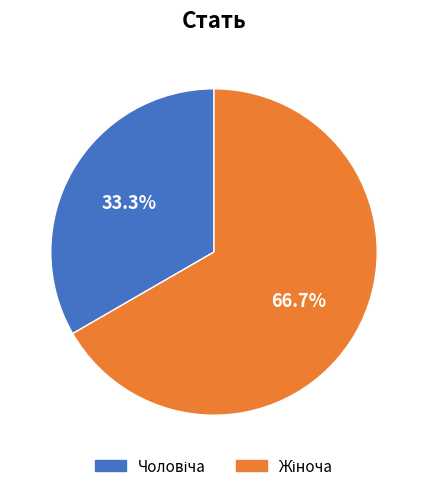

Is there any slice that represents more than half of the pie?

Yes